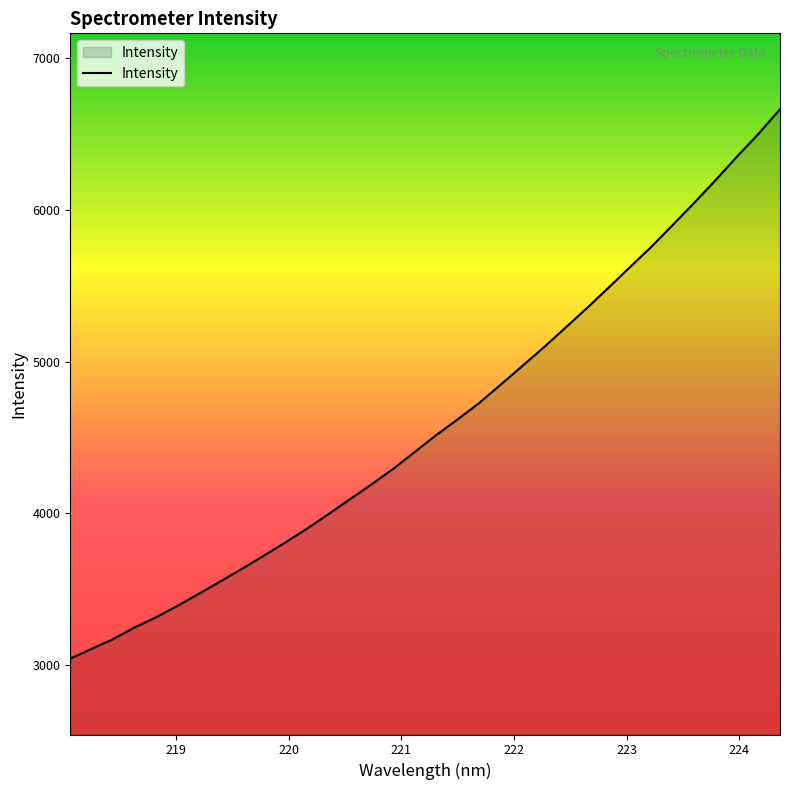

What is the greatest value displayed?

6662.3